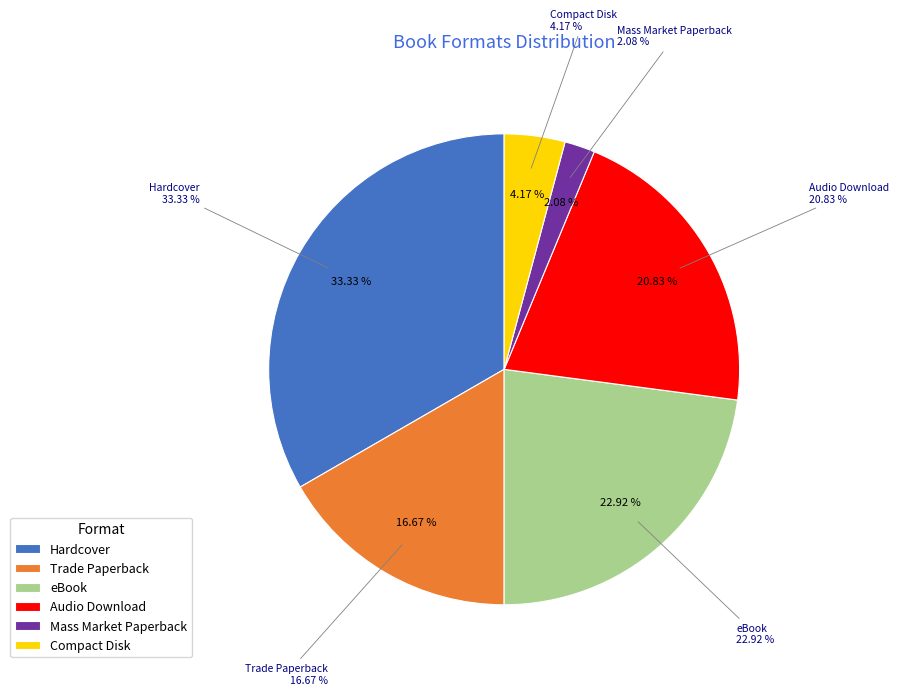

What percentage is NOT represented by 10?

93.3%